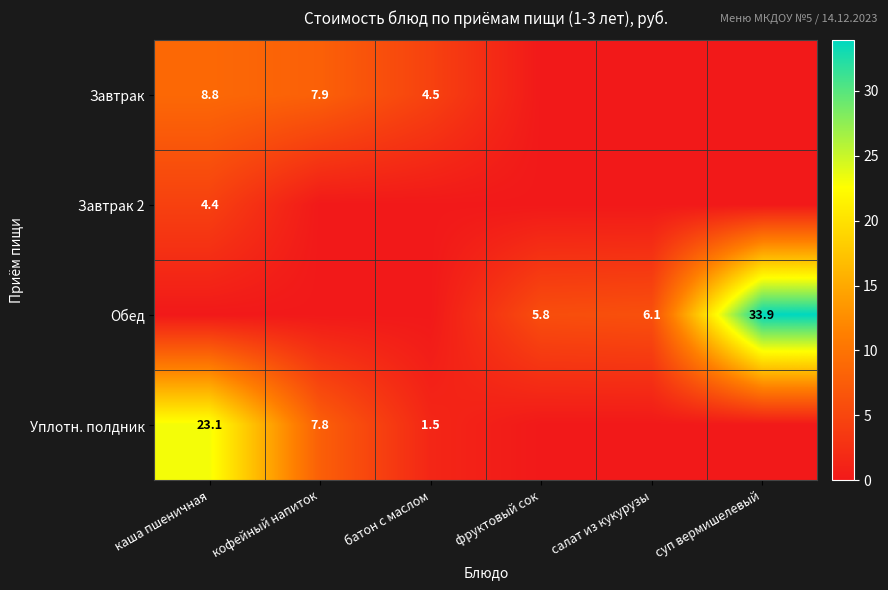

True or false: Завтрак has a value of 12.7 at кофейный напиток.

False